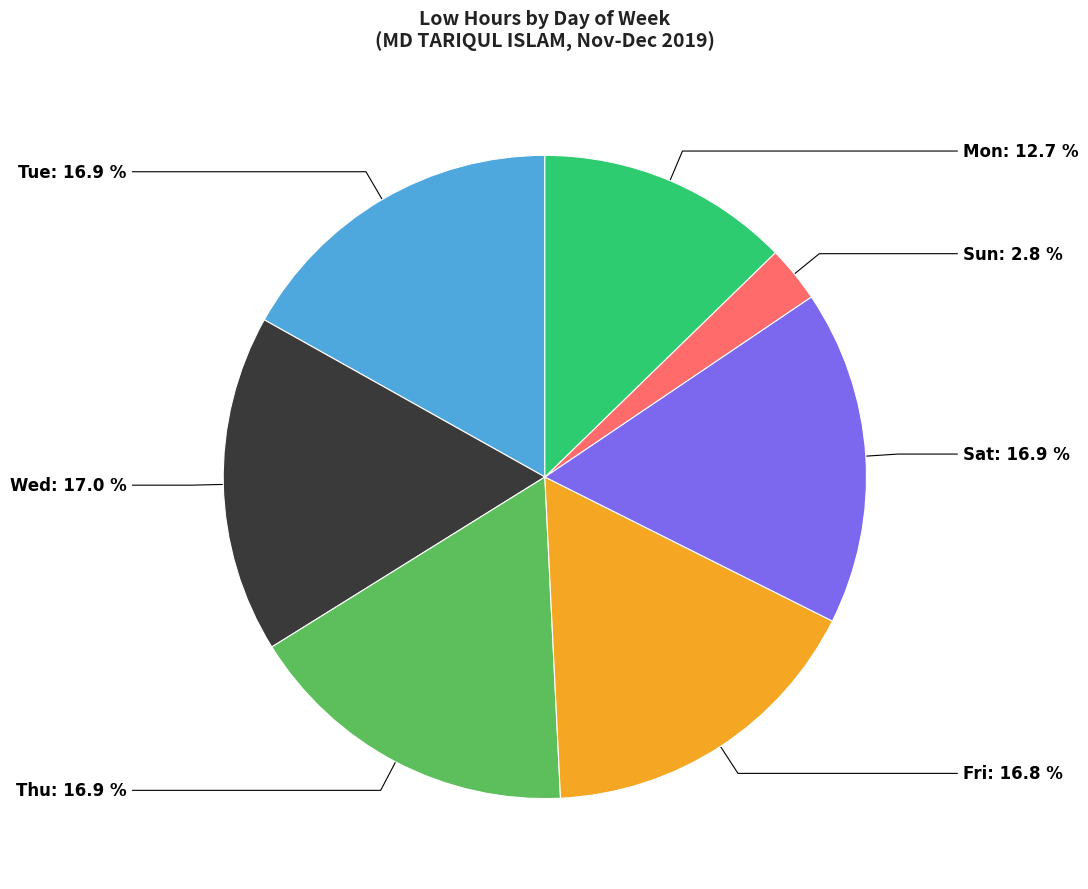

Is there a majority slice in this chart?

No